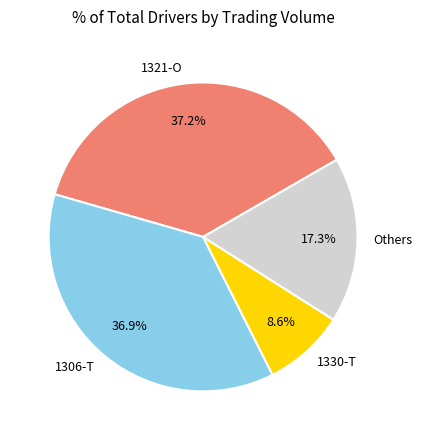

Which slice is the smallest?

1330-T